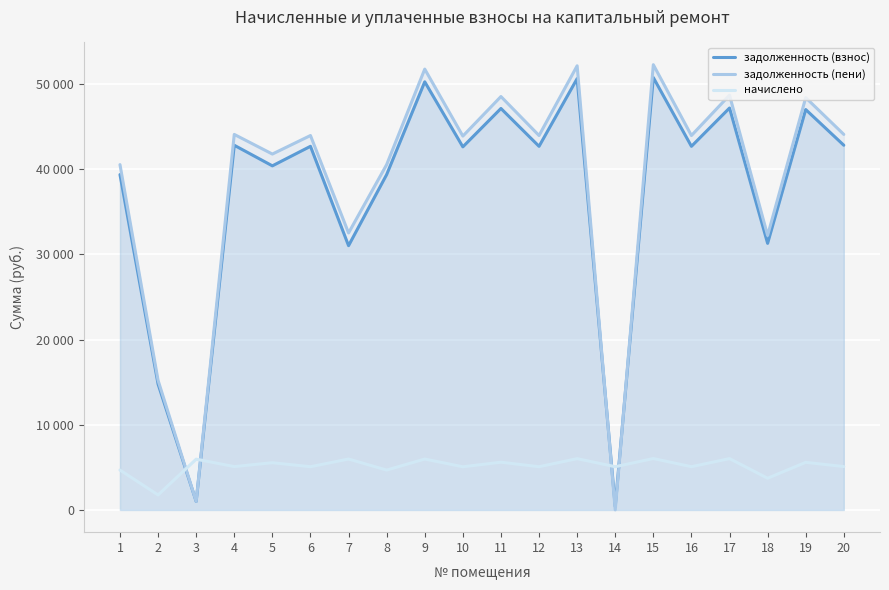

At which category does начислено reach its first local valley?

2